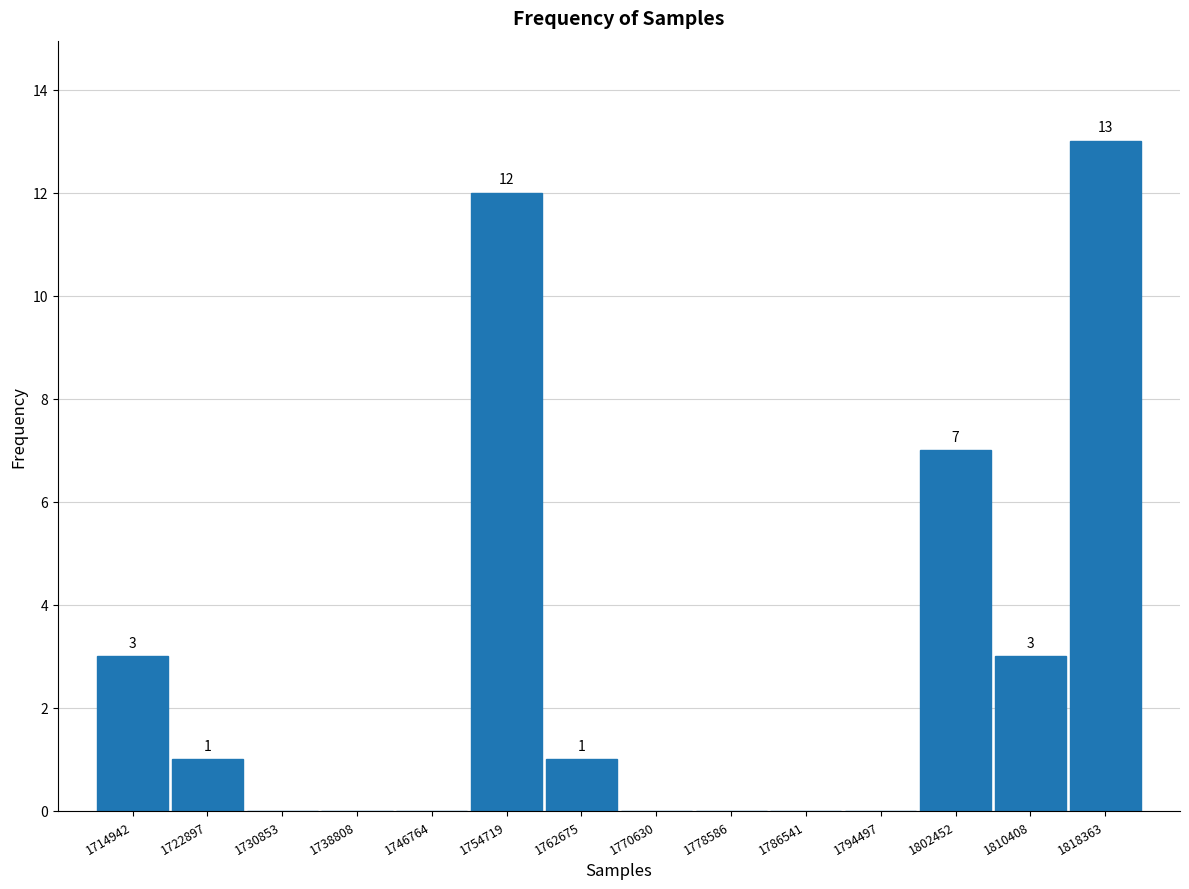

Over which range of the x-axis is the bar tallest?

1814000 to 1822000